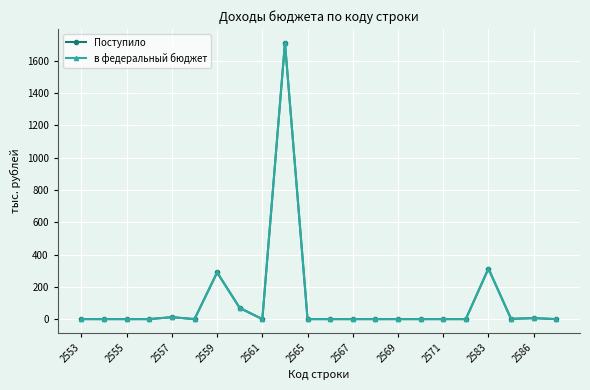

What is the maximum value shown in the chart?

1711